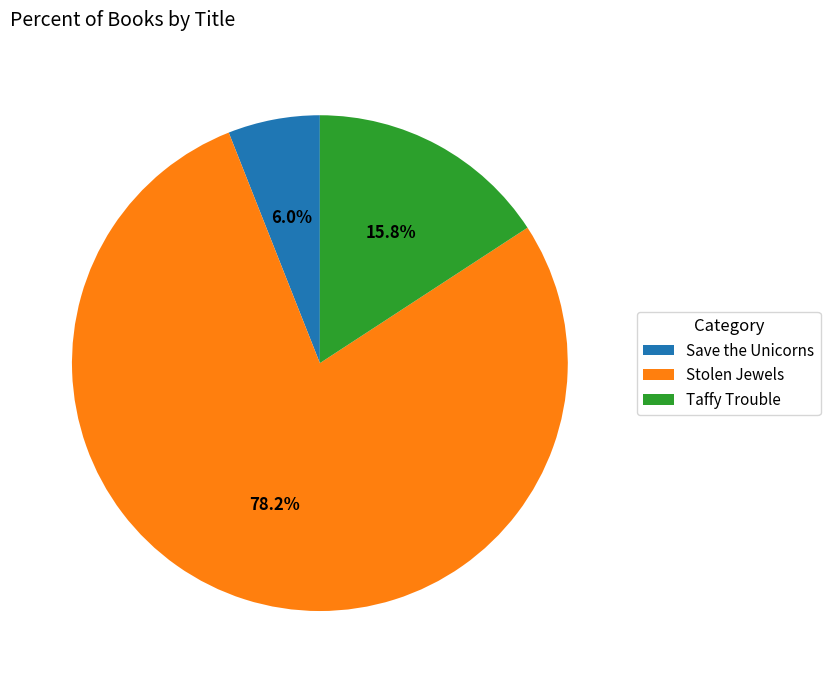

How much of the chart is everything except Taffy Trouble?

84.2%